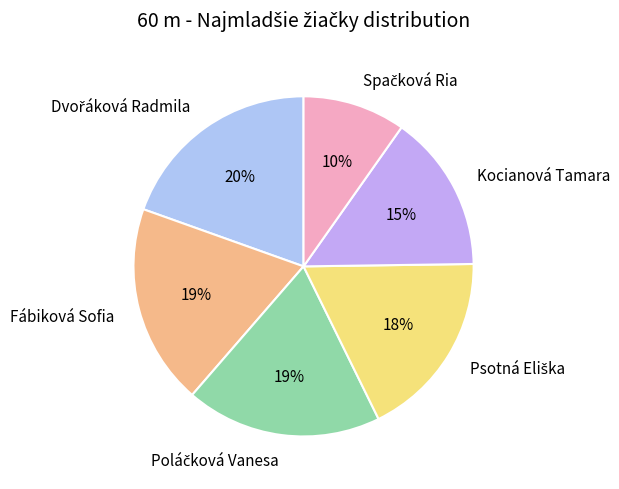

Does any single category account for the majority?

No